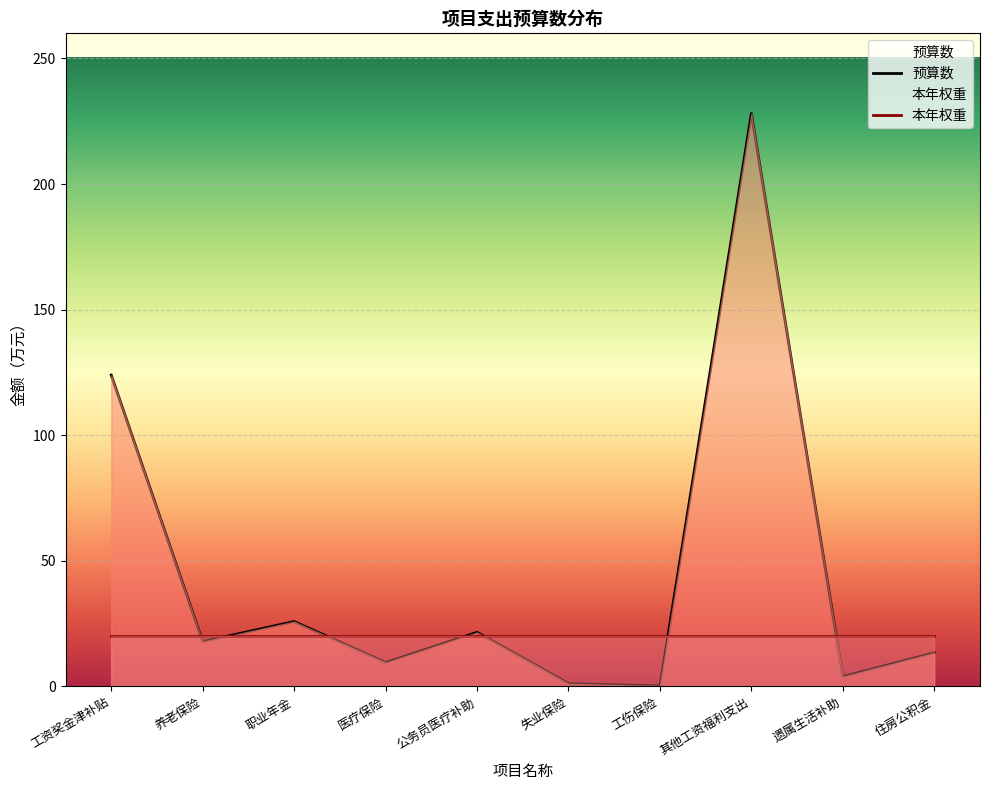

Rank the categories by value from highest to lowest.

其他工资福利支出, 工资奖金津补贴, 职业年金, 公务员医疗补助, 养老保险, 住房公积金, 医疗保险, 遗属生活补助, 失业保险, 工伤保险